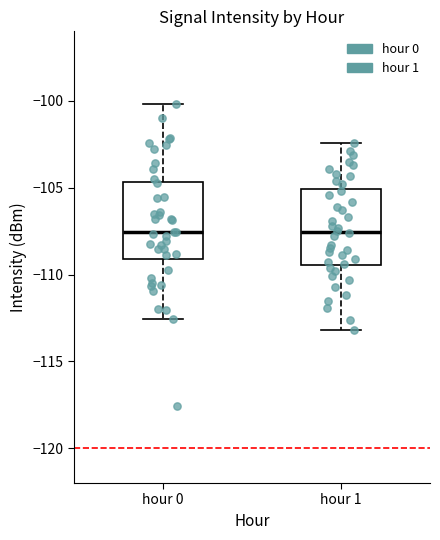

Reading left to right, transcribe this box plot: for each box, give where its median line is, the range the box spans, and where its two whiskers end, as read against the y-axis. The values are not printed on the chart, so give them approximately, as read against the axis.

hour 0: median -107.5, box -109.0 to -104.5, whiskers -112.5 to -100.0
hour 1: median -107.5, box -109.5 to -105.0, whiskers -113.0 to -102.5